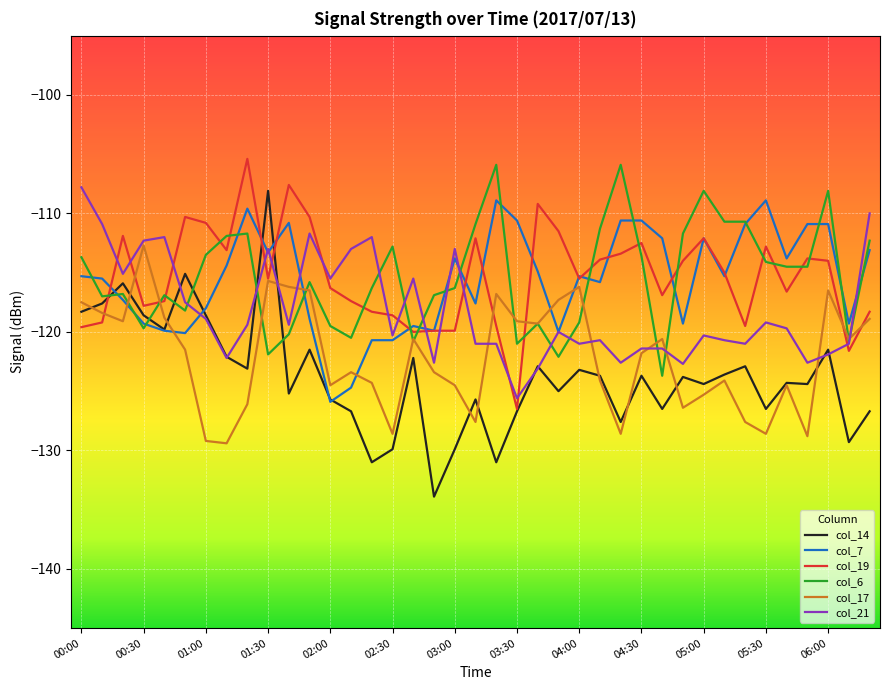

After their last crossing, which series has the higher values: col_14 or col_21?

col_21